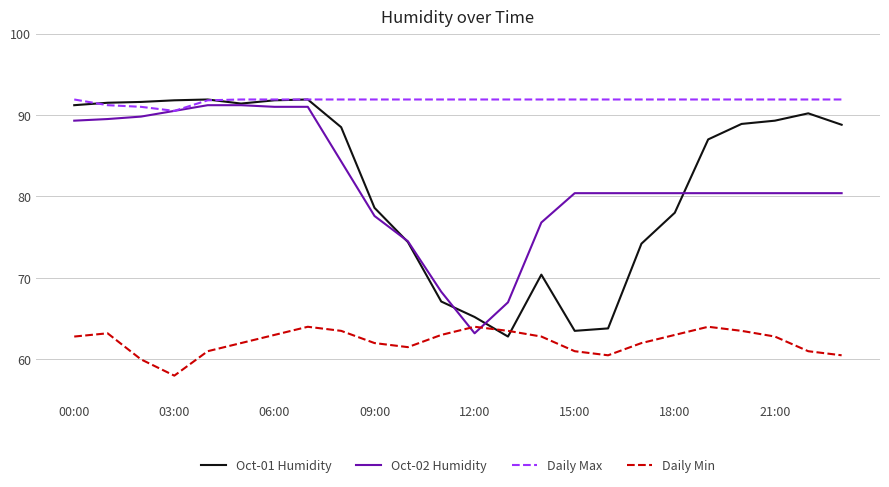

Which series ends up on top after the final intersection of Daily Min and Oct-02 Humidity?

Oct-02 Humidity